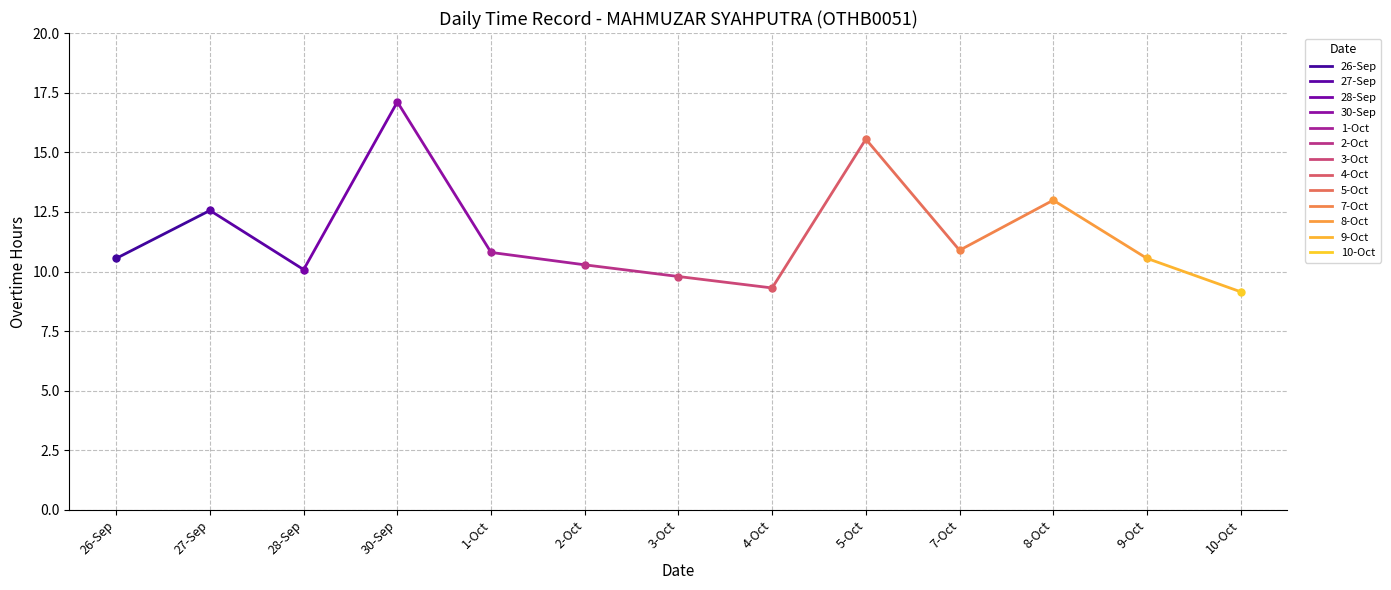

What position from the right is 27-Sep?

1